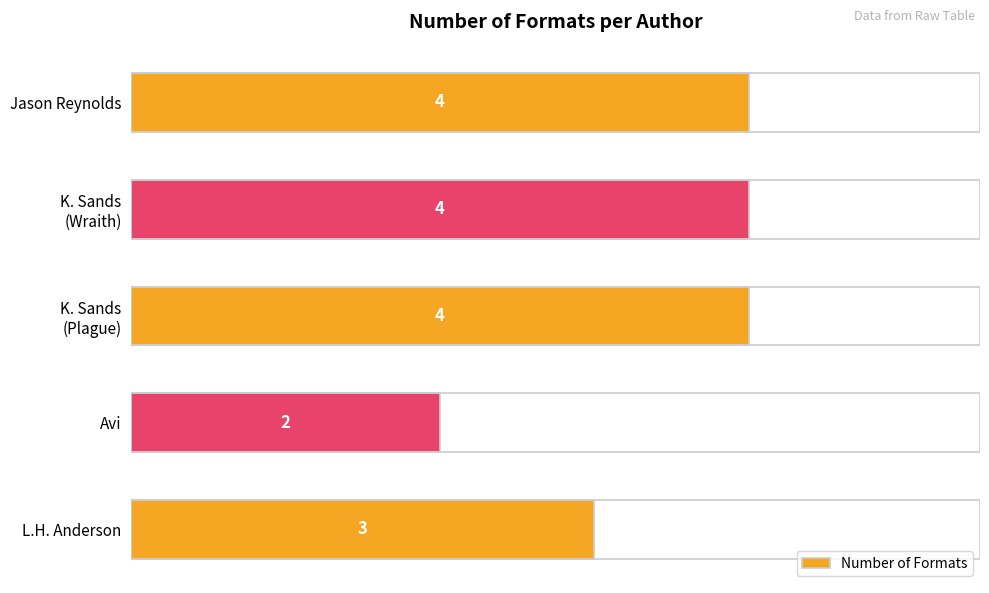

What is the maximum value shown in the chart?

4